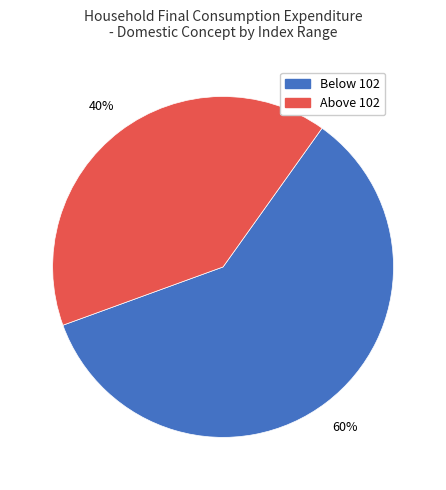

Which slice represents more than half of the pie?

Below 102